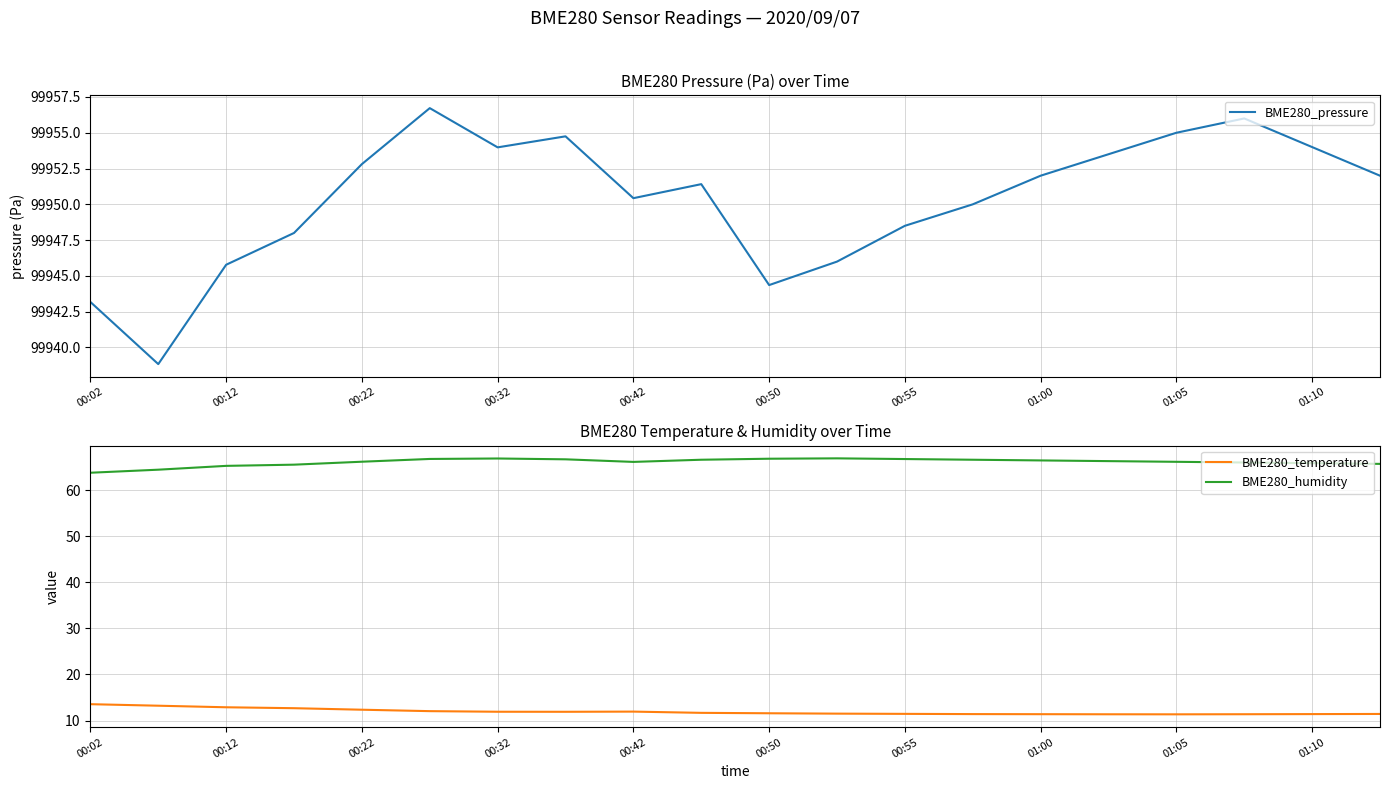

What is the smallest value displayed?

11.3